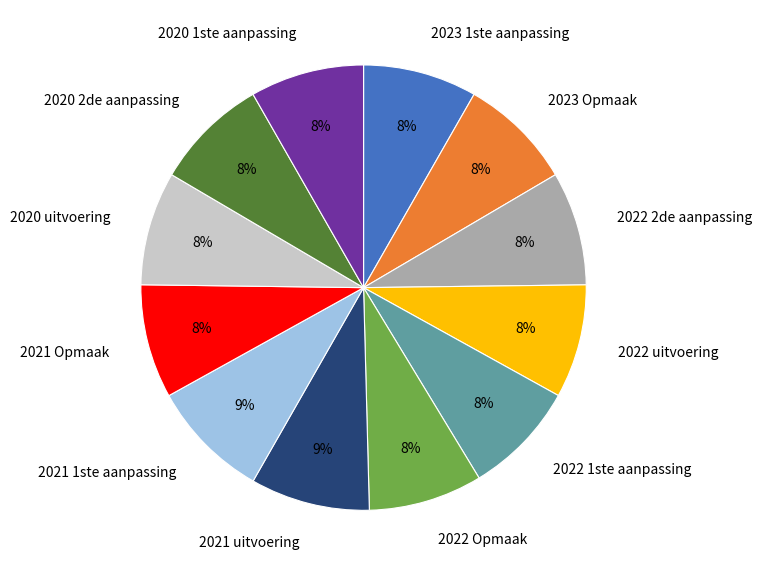

Does 2022 Opmaak represent more than half of the total?

No